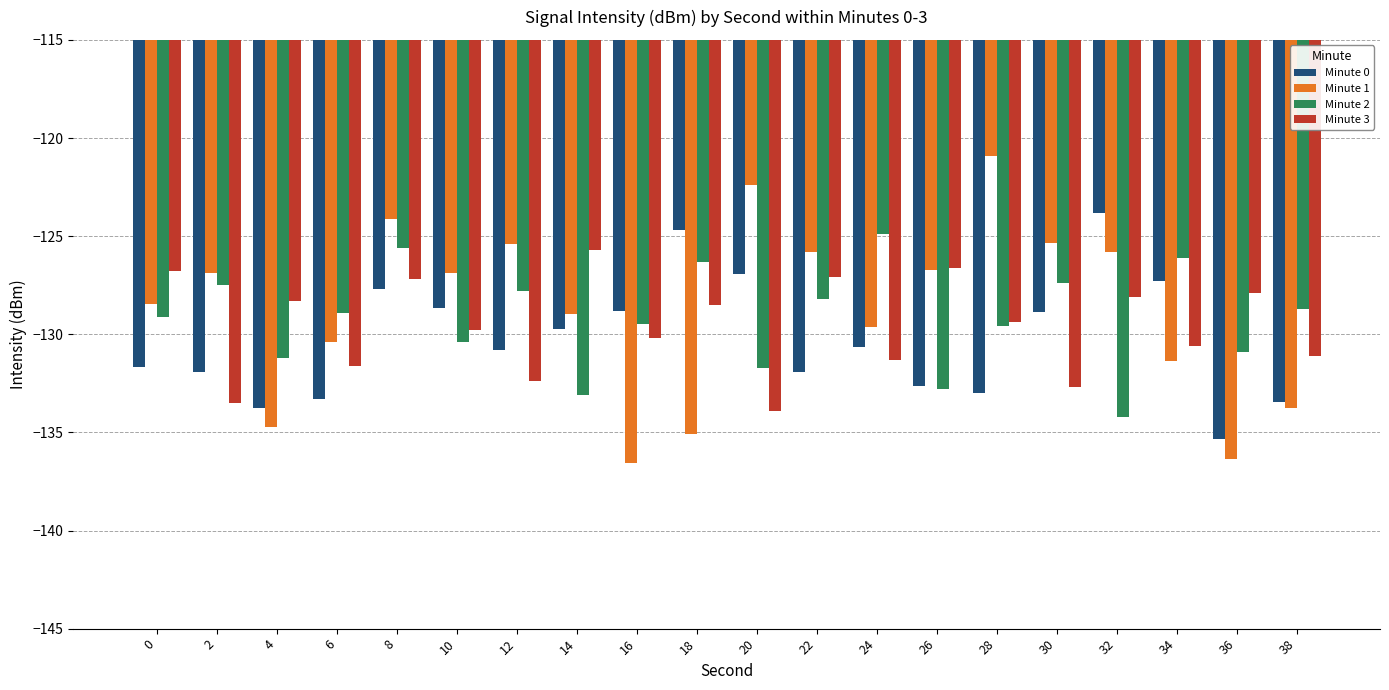

Which series changed the most between 6 and 28?

Minute 1